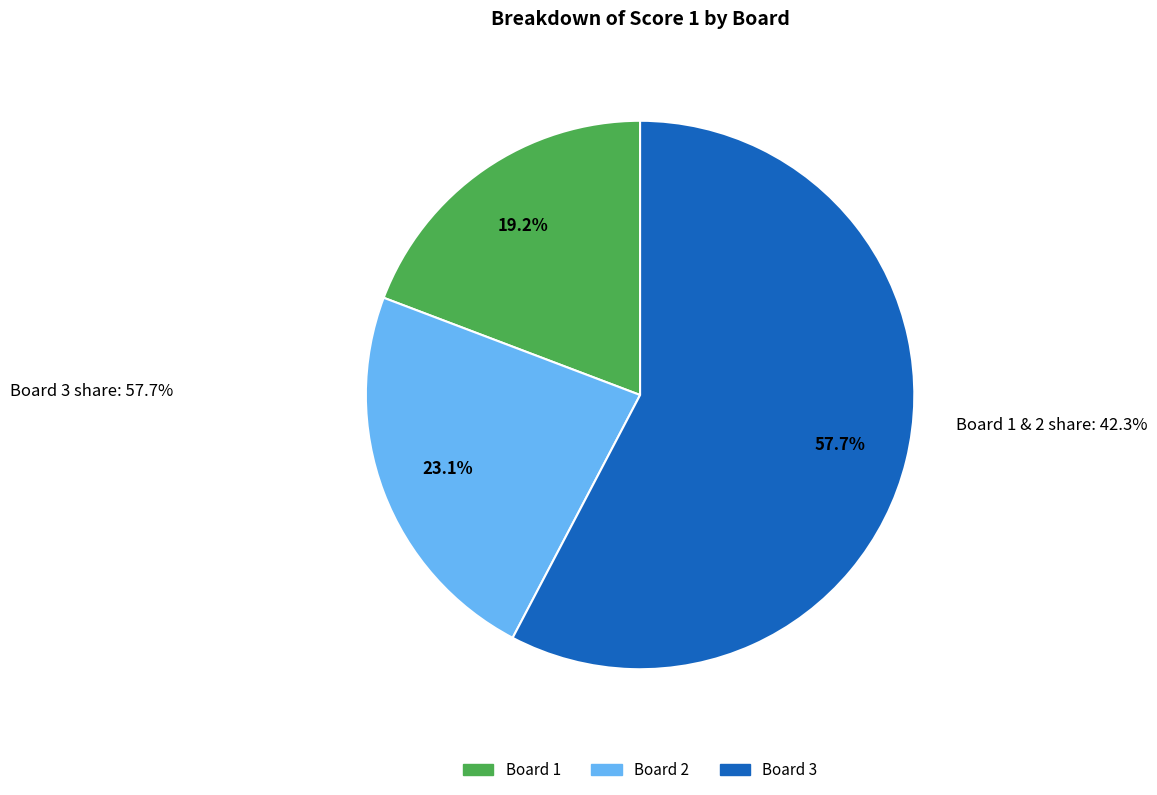

The Board 3 slice represents 48% of the pie. True or false?

False